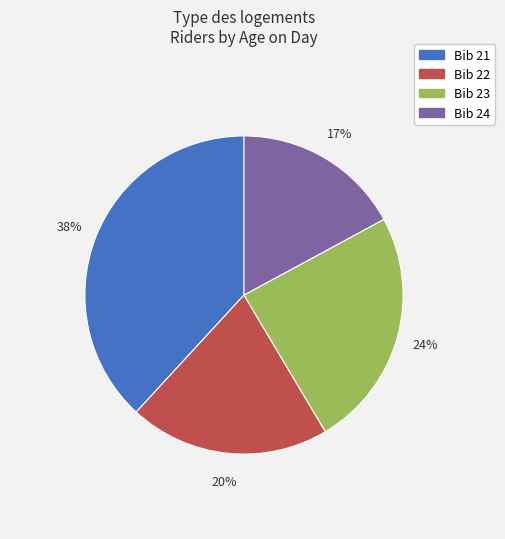

What percentage is the Bib 23 slice, to the nearest percent?

24%